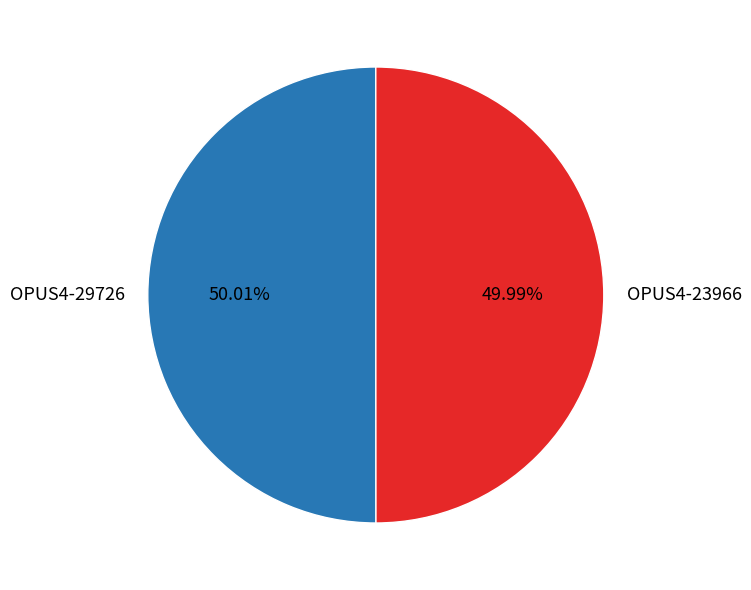

How many segments does this pie chart have?

2